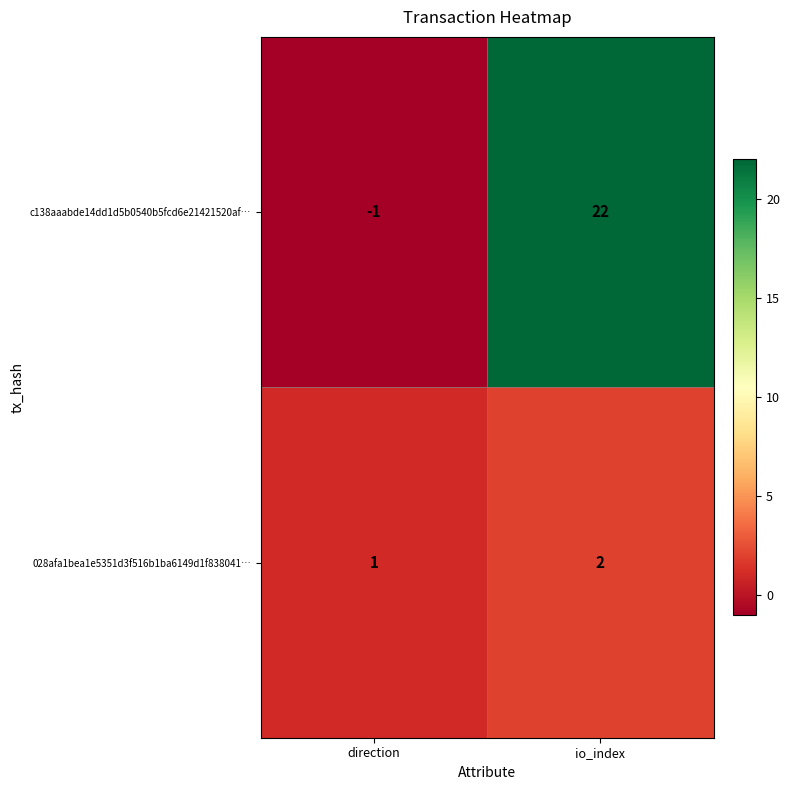

At which category is the sum across all series the highest?

io_index